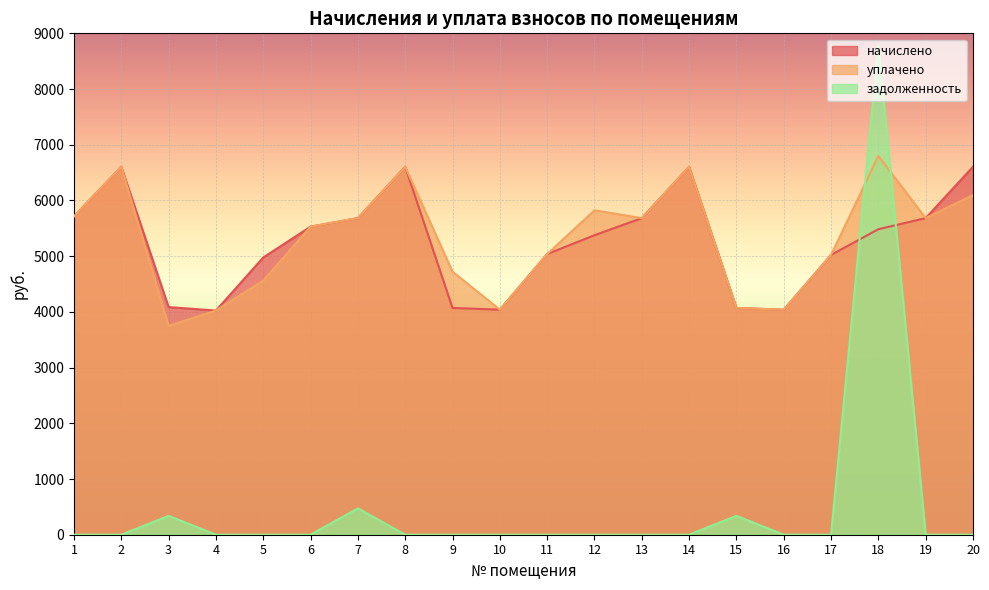

Between which two adjacent categories do уплачено and задолженность first intersect?

17 and 18